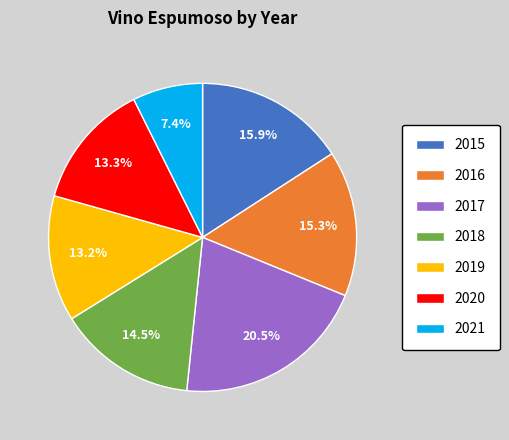

Do 2018 and 2021 together represent more than half of the pie?

No